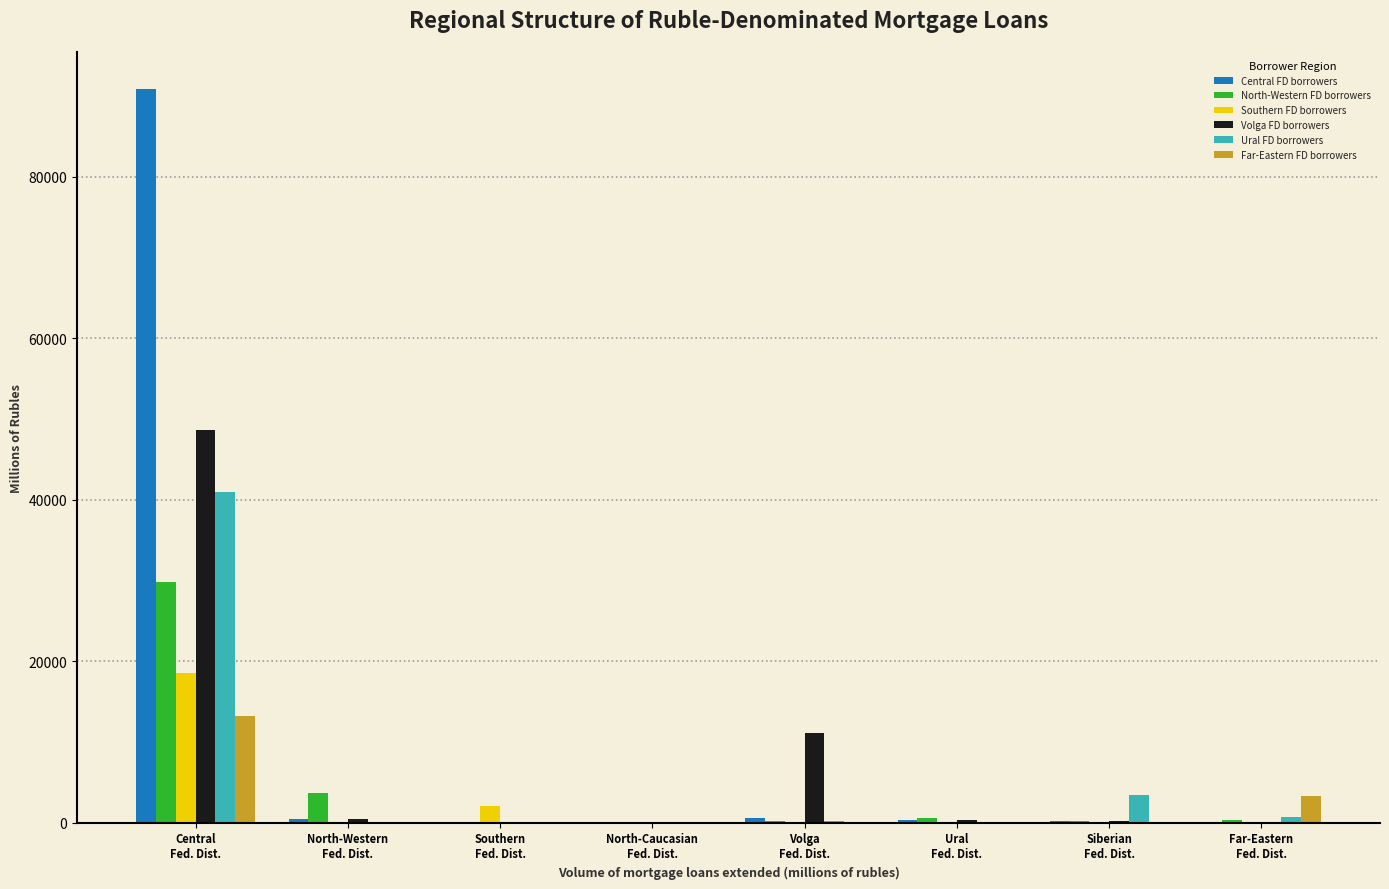

At which label does Far-Eastern FD borrowers first exceed 42?

Central
Fed. Dist.